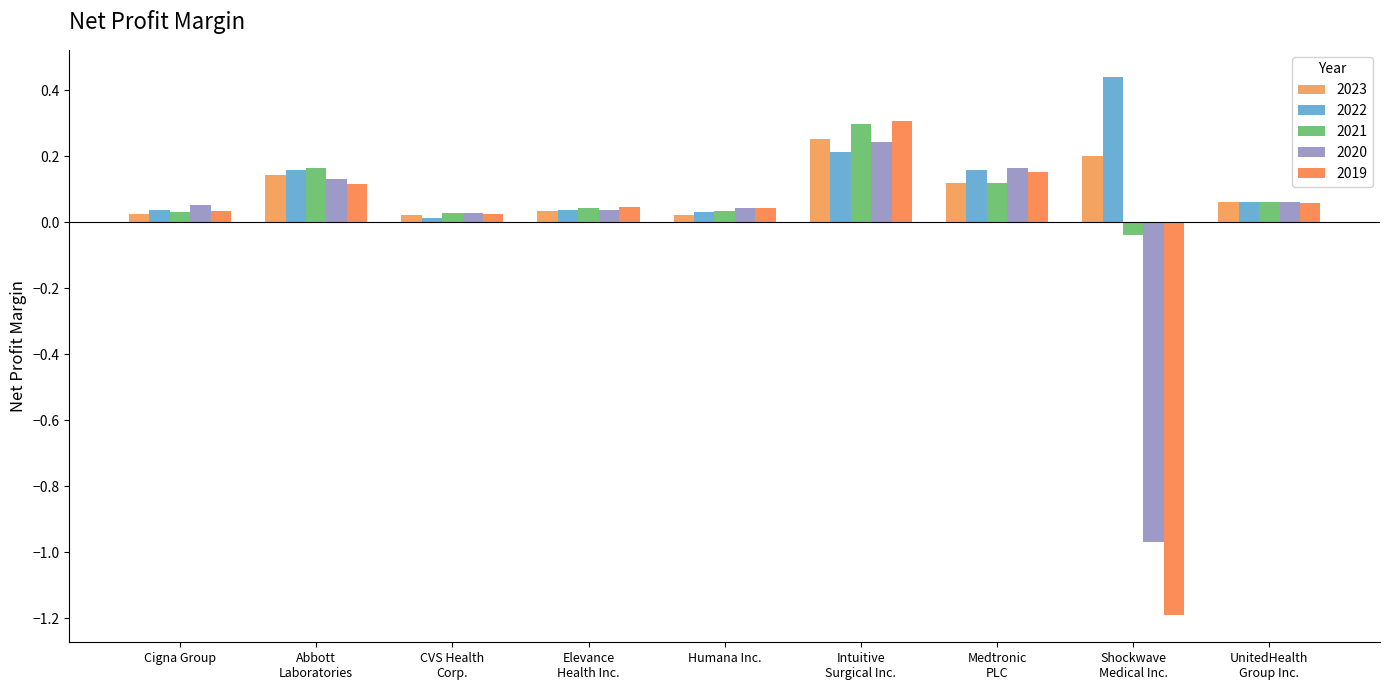

What is the difference between the maximum and second lowest values in the 2019 series?

0.3